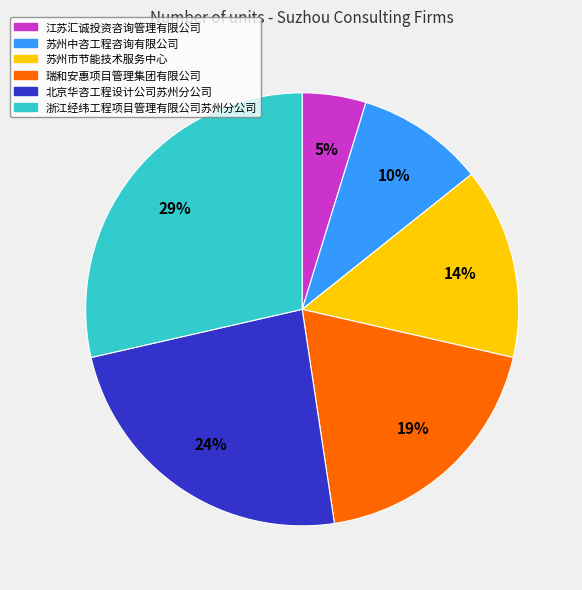

Which slice is the smallest?

江苏汇诚投资咨询管理有限公司